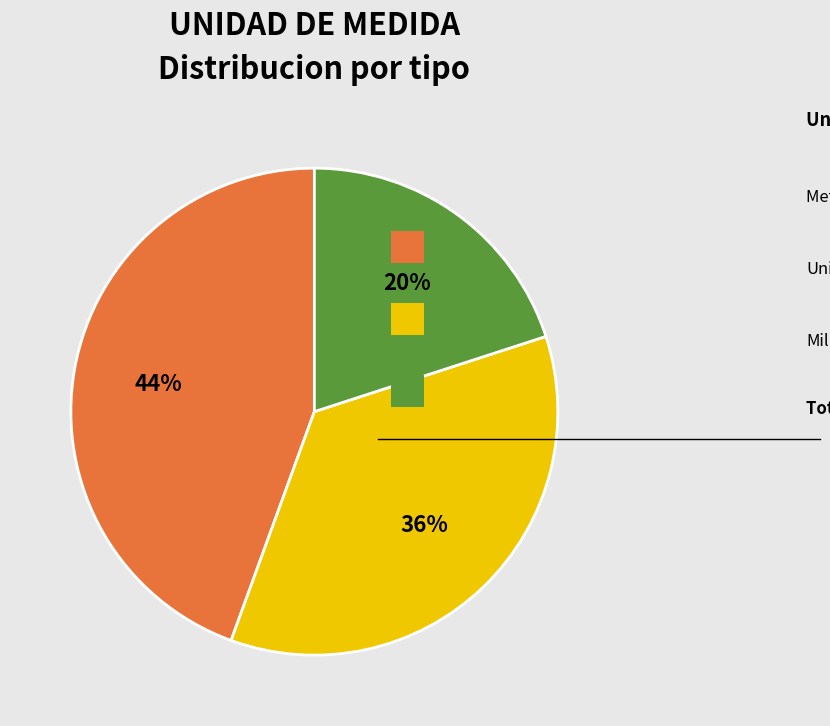

To the nearest percent, what is the average slice percentage?

33%